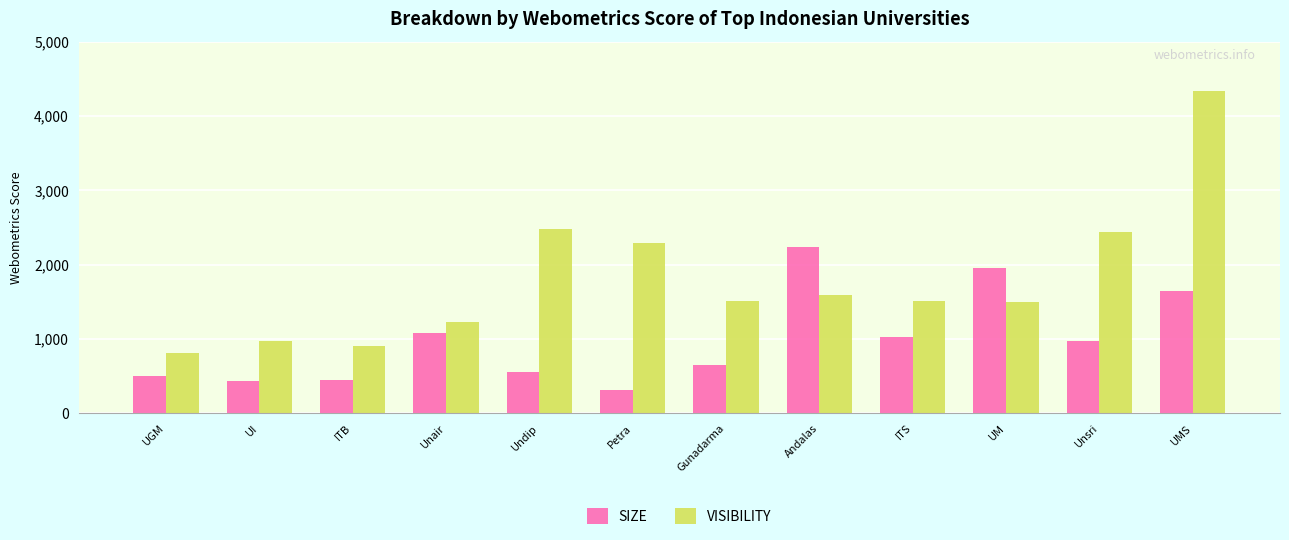

Which series has the largest range (max minus min)?

VISIBILITY